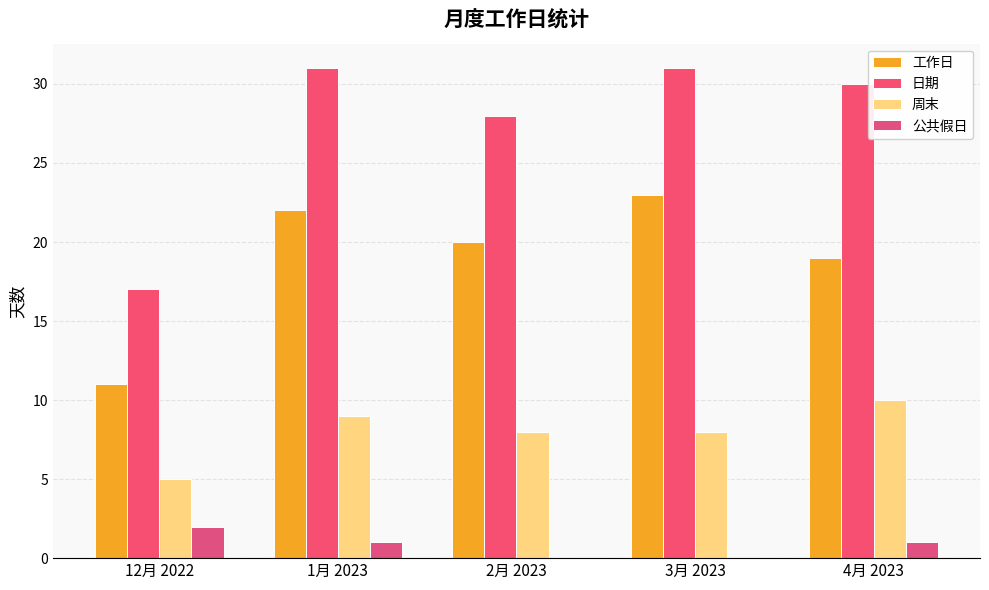

The value of 公共假日 at 4月 2023 is 0. True or false?

False